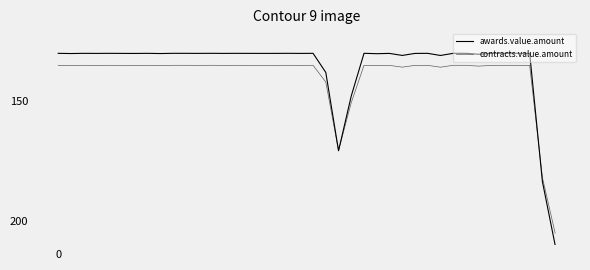

How many lines are shown in the chart?

2